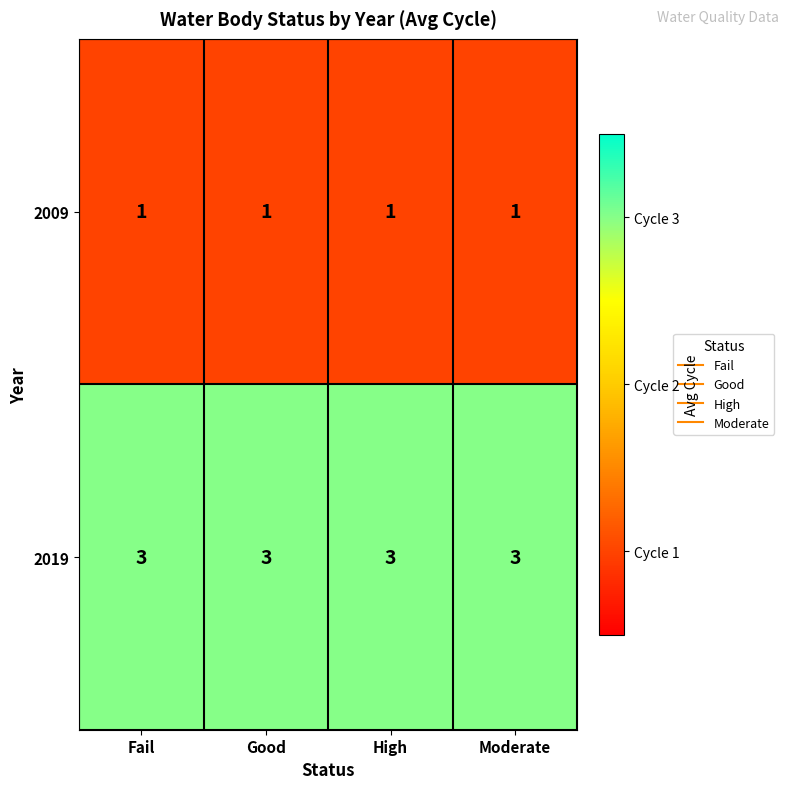

What is the minimum value shown in the chart?

1